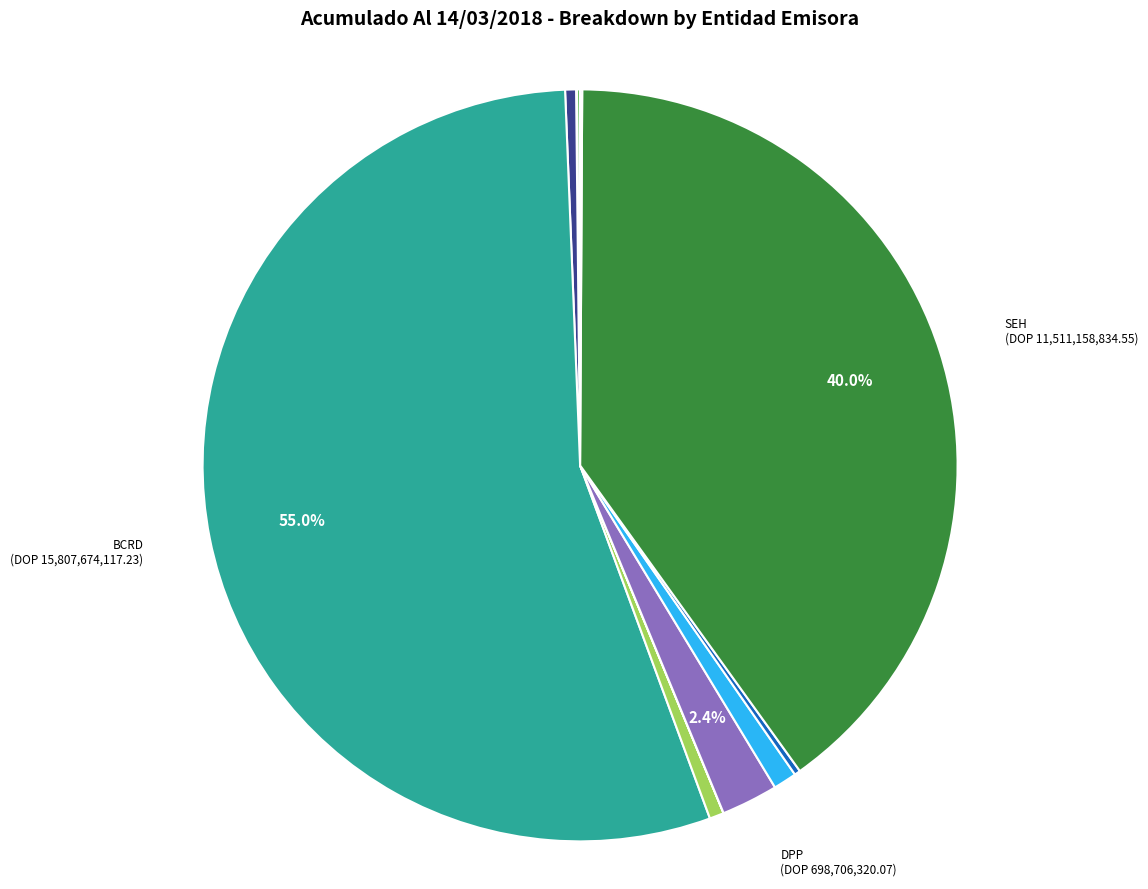

Rank the categories by value from highest to lowest.

BCRD, SEH, DPP, EGEHAINA, CEPM, BCARIBE, FOMERDV, ALNAP, UNICA, BBACC, CREMIX